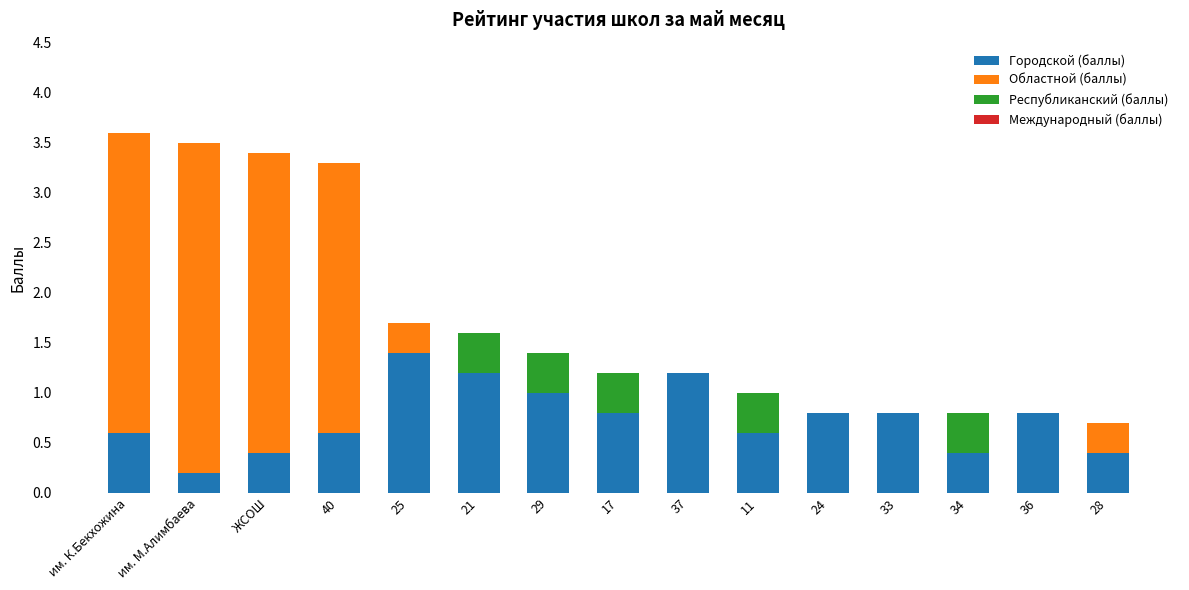

What is the maximum value for Городской (баллы)?

1.4